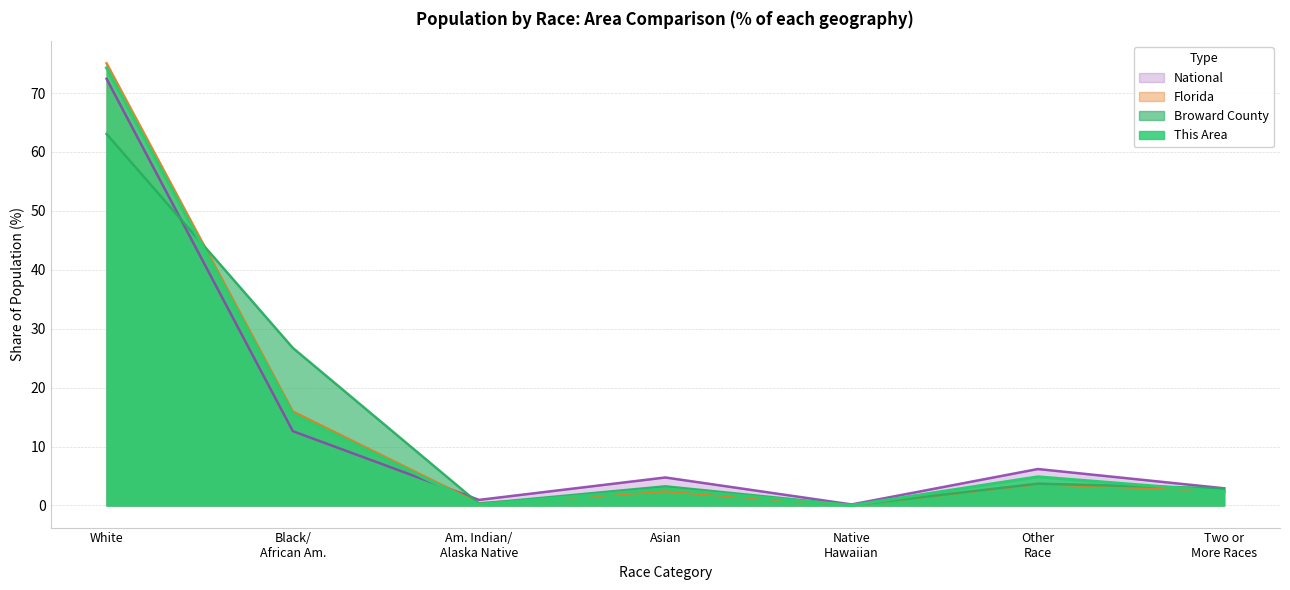

In National, how many points are higher than both neighbors (excluding endpoints)?

2